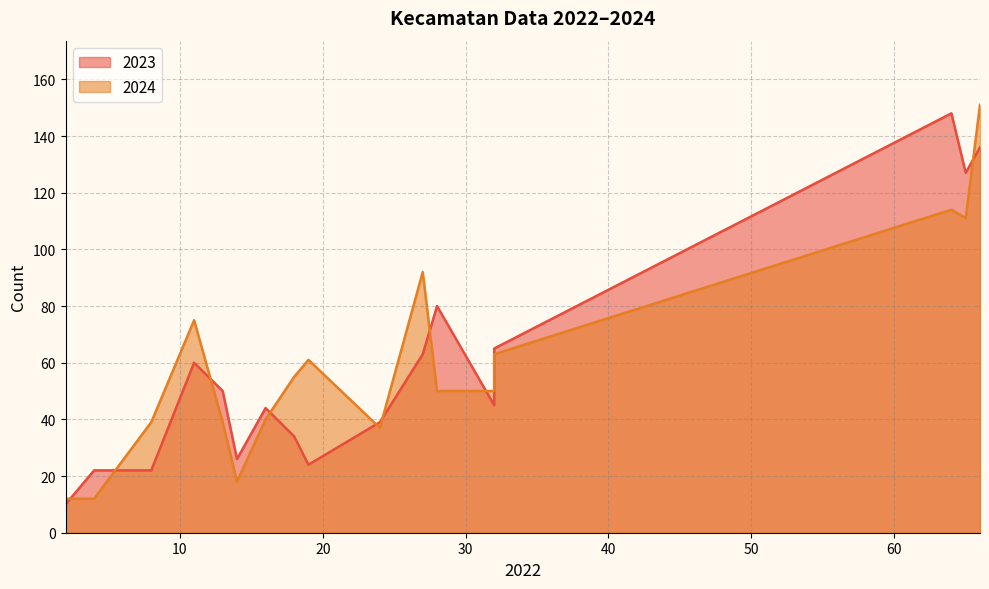

In 2024, how many points are higher than both neighbors (excluding endpoints)?

4